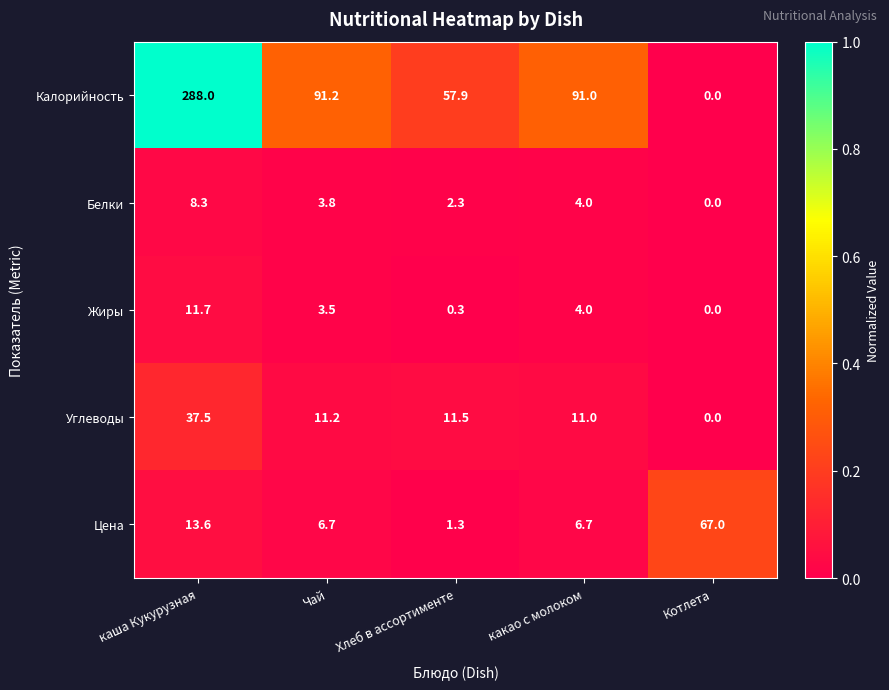

What is the difference between the second highest and second lowest values in the Углеводы series?

0.5